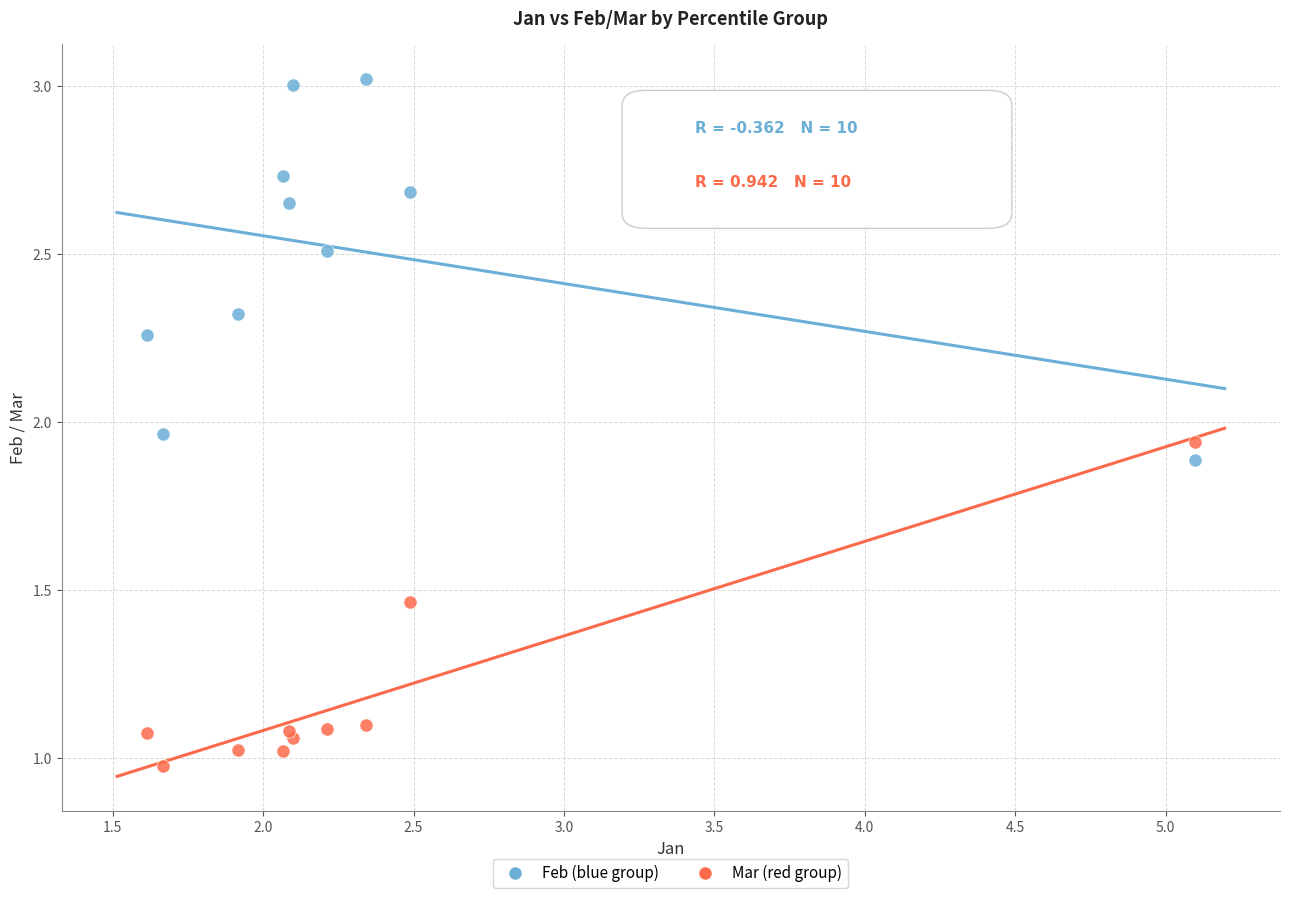

Which series contains the lowest Y value?

Mar (red group)